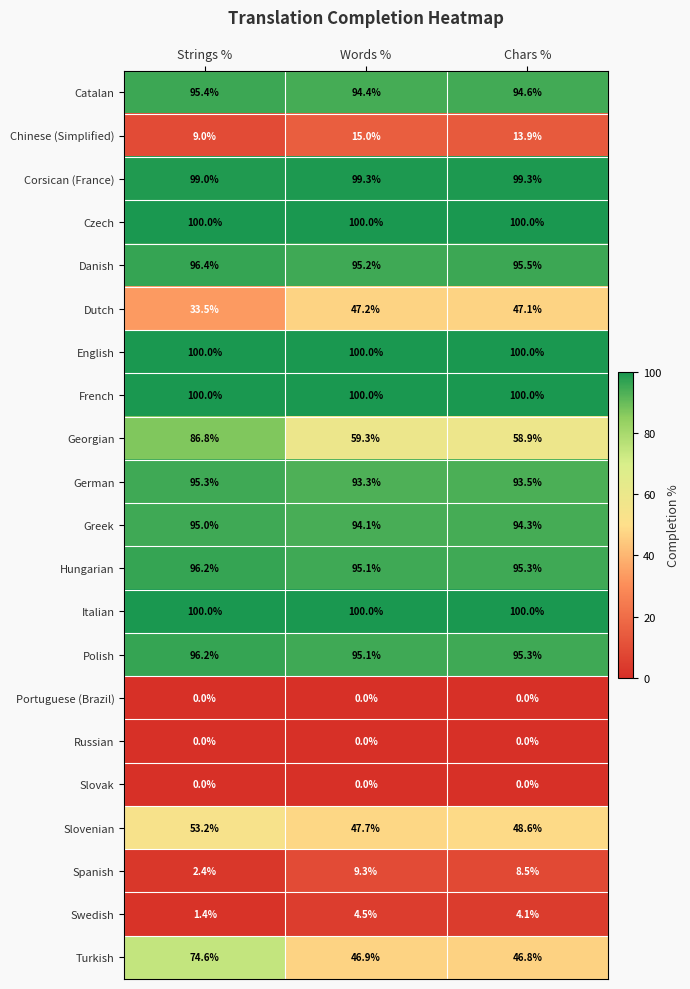

List the labels in order of Danish value, largest first.

Strings %, Chars %, Words %